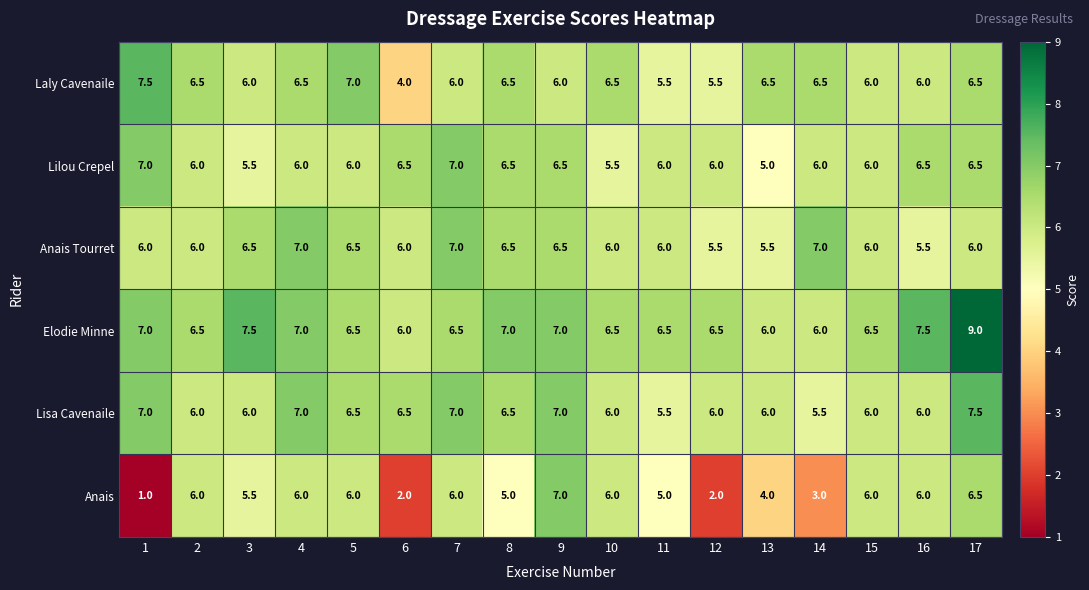

What is the spread (max minus min) of values at 6?

4.5